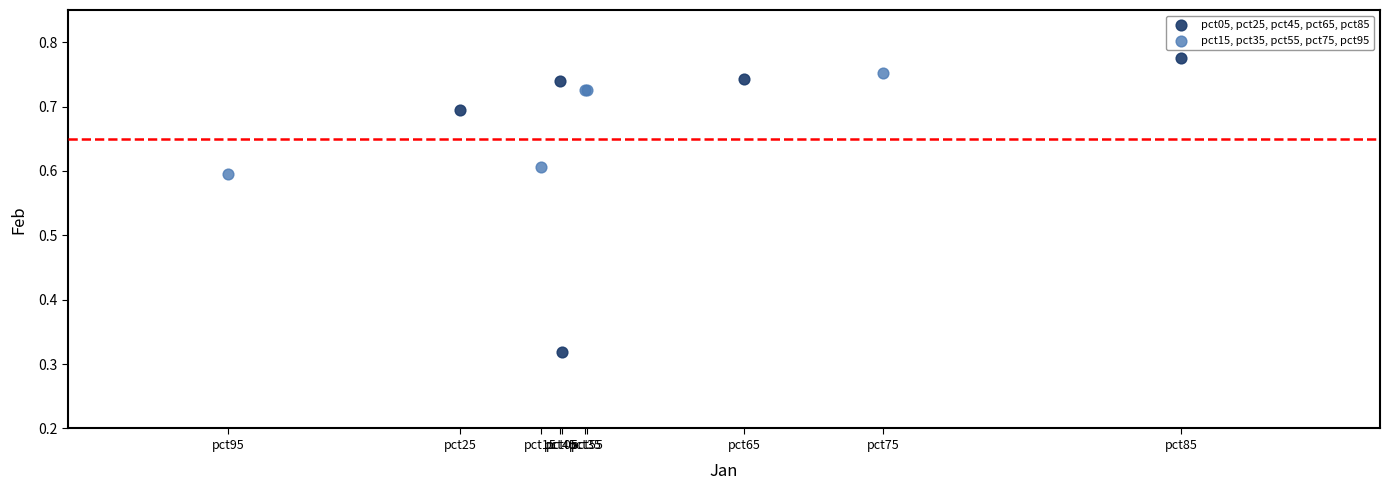

Which series contains the lowest Y value?

pct05, pct25, pct45, pct65, pct85